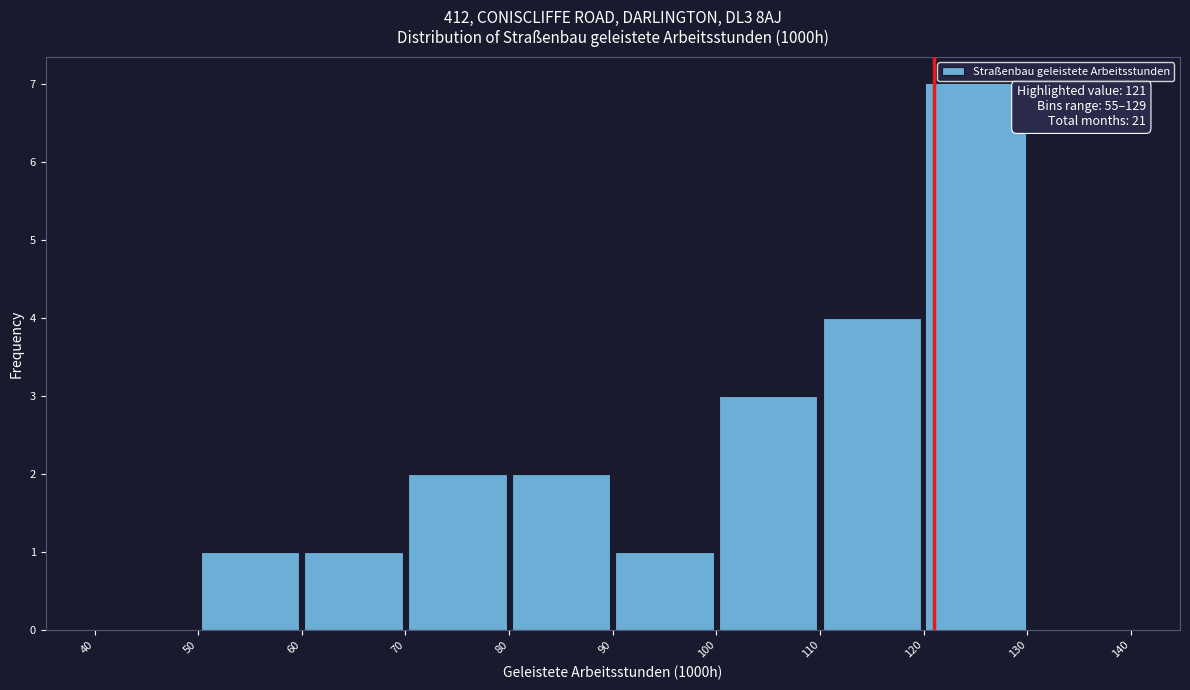

Over which range of the x-axis is the bar tallest?

120 to 130